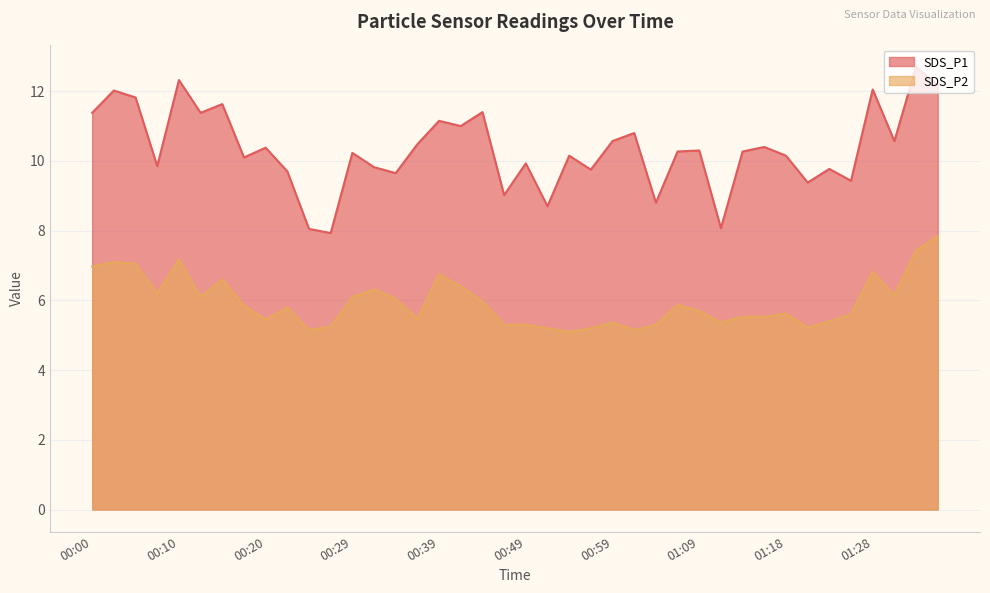

What is the minimum value shown in the chart?

5.1